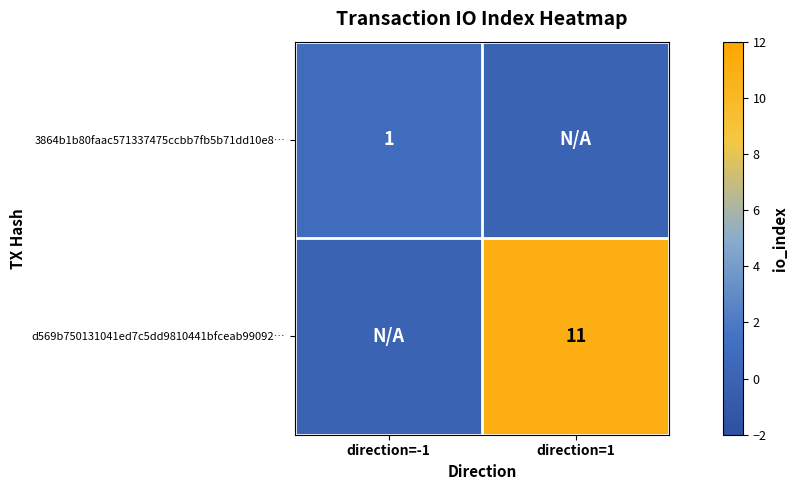

Is the value of 3864b1b80faac571337475ccbb7fb5b71dd10e8… at direction=-1 greater than the value of d569b750131041ed7c5dd9810441bfceab99092… at direction=1?

No